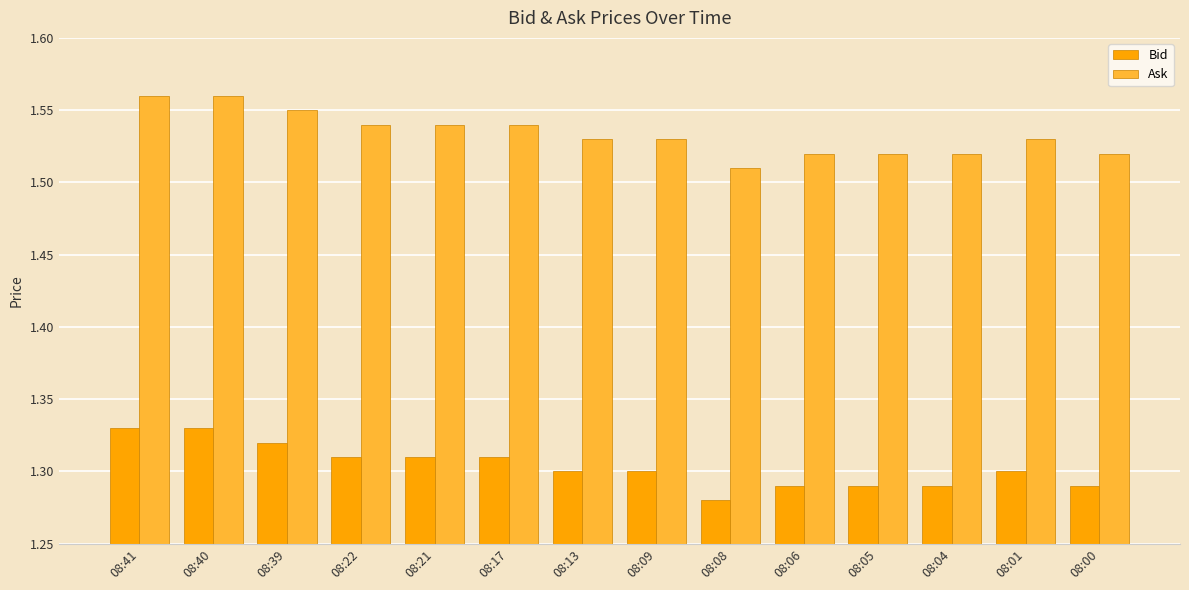

Count the Bid values in the range 1 to 2.

14